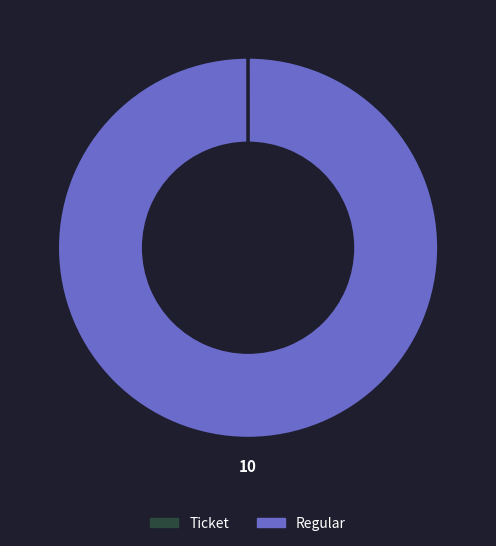

Is there a majority slice in this chart?

Yes